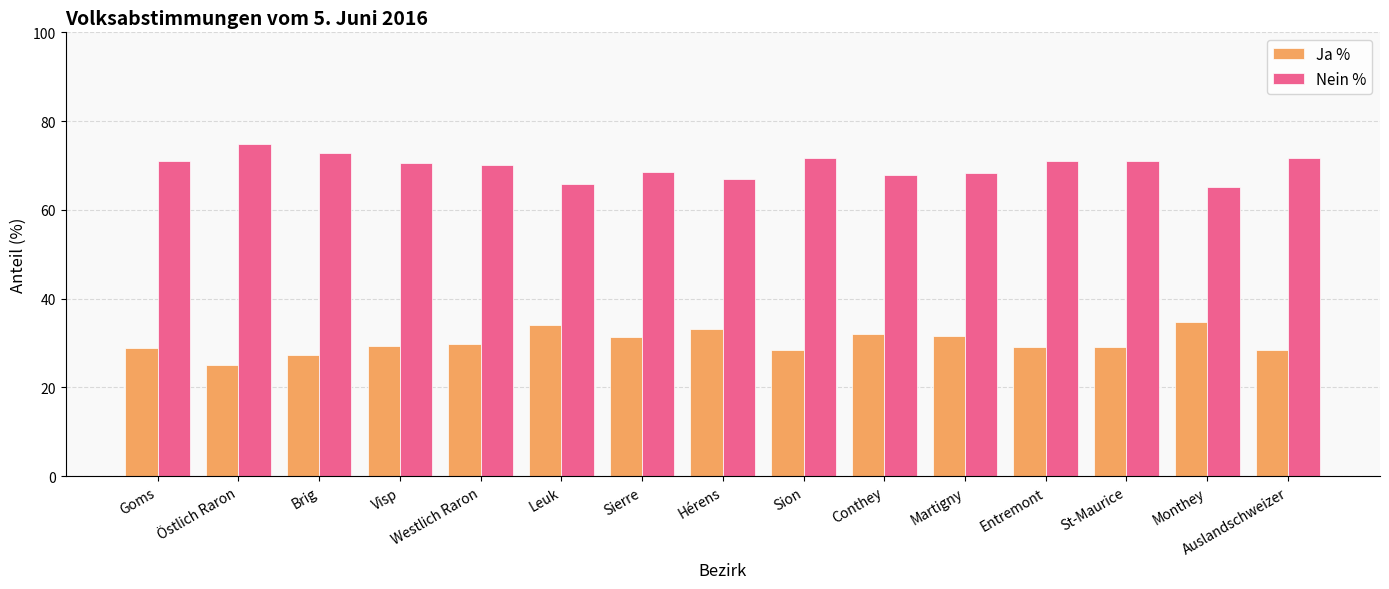

What is the sum of the Nein % values at Sion and Westlich Raron?

141.8